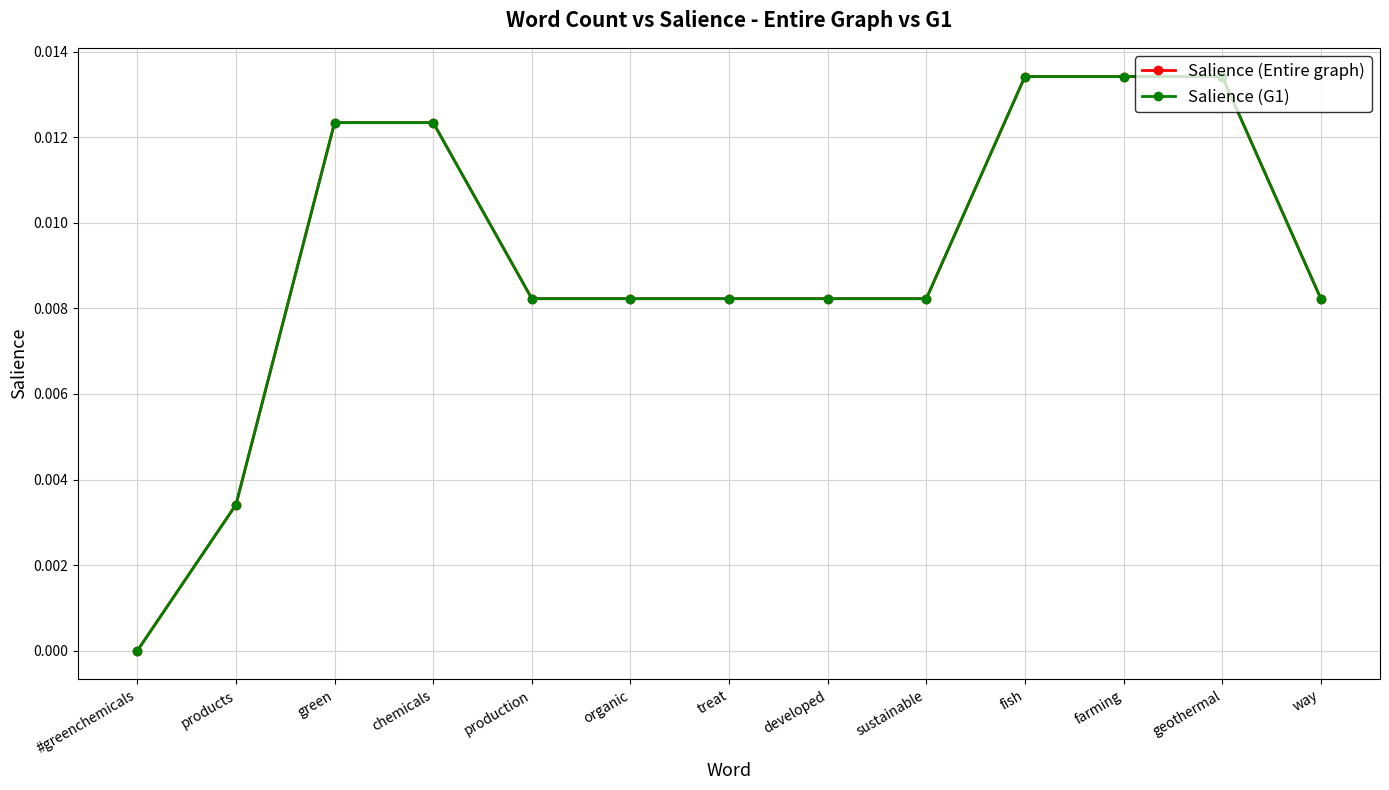

Does the chart have visible grid lines?

Yes